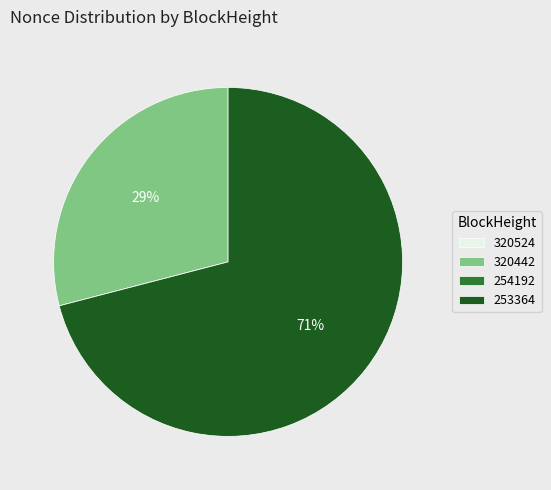

Which category accounts for the majority?

253364